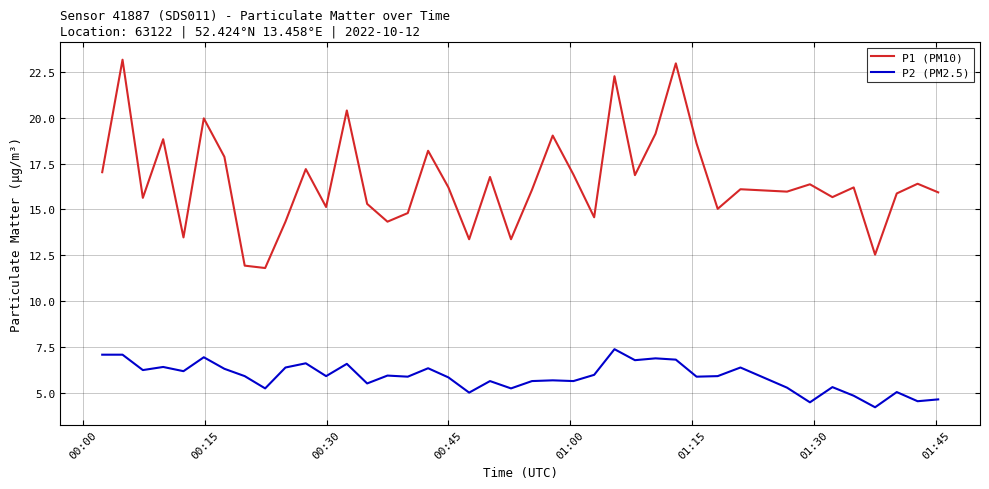

True or false: P1 (PM10) has more than 1 interior local peaks.

True